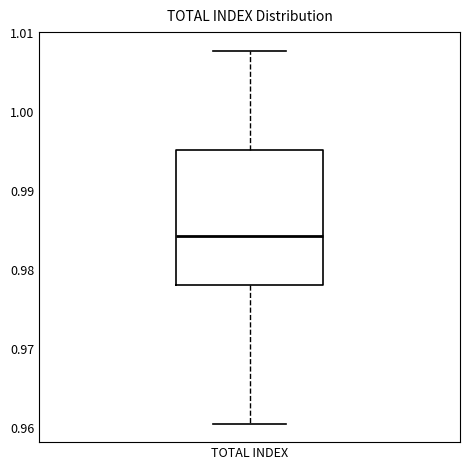

Read this box plot against the y-axis: the position of the median line, the range covered by the box, and the ends of both whiskers. The values are not printed on the chart, so give them approximately, as read against the axis.

median 0.984, box 0.978 to 0.995, whiskers 0.961 to 1.008